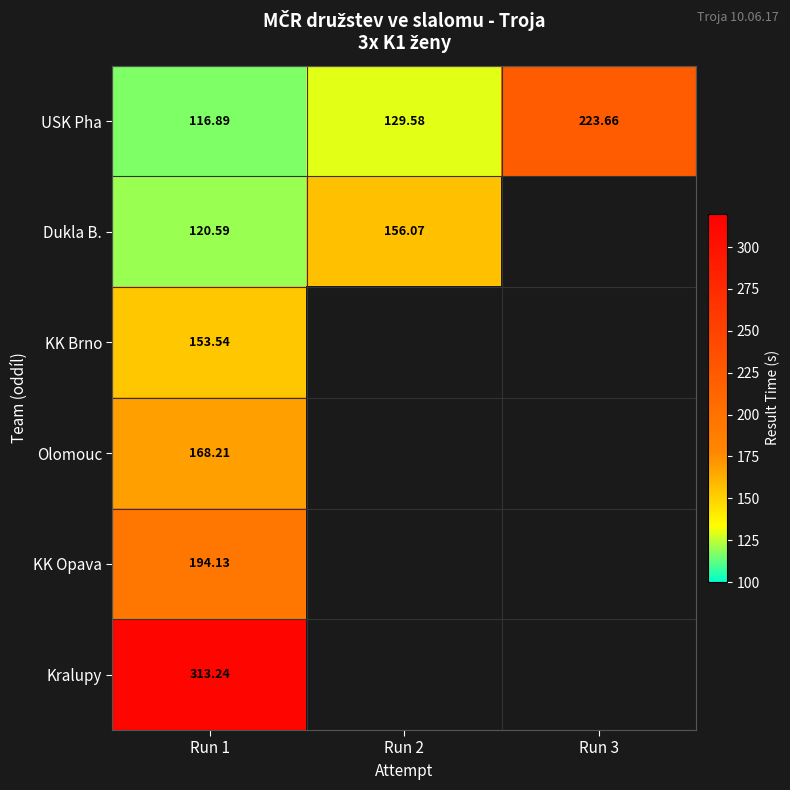

Is the value of Dukla B. at Run 2 greater than the value of USK Pha at Run 3?

No